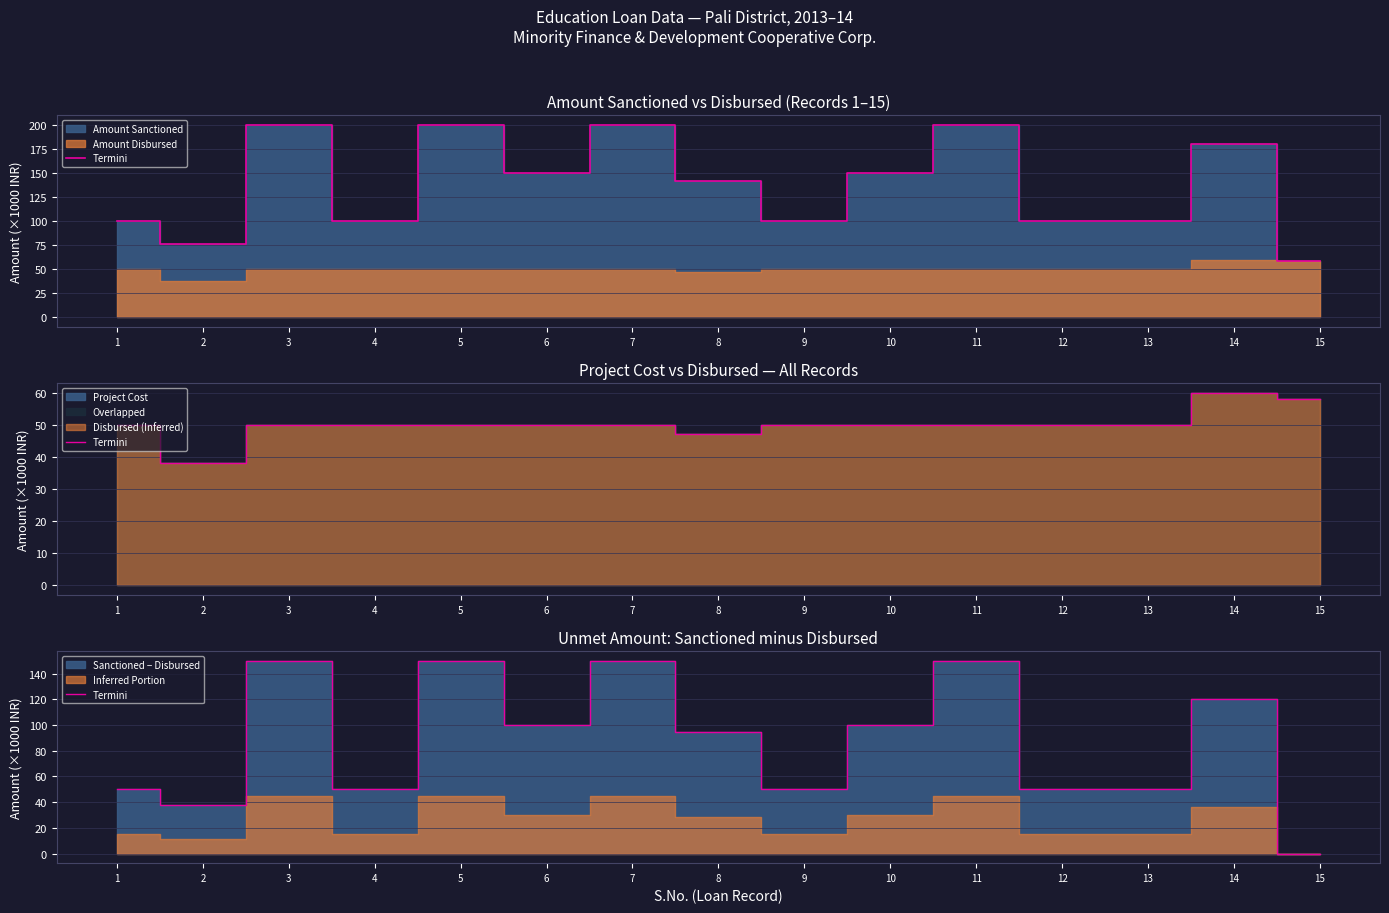

At which category does the data reach its first local valley?

2